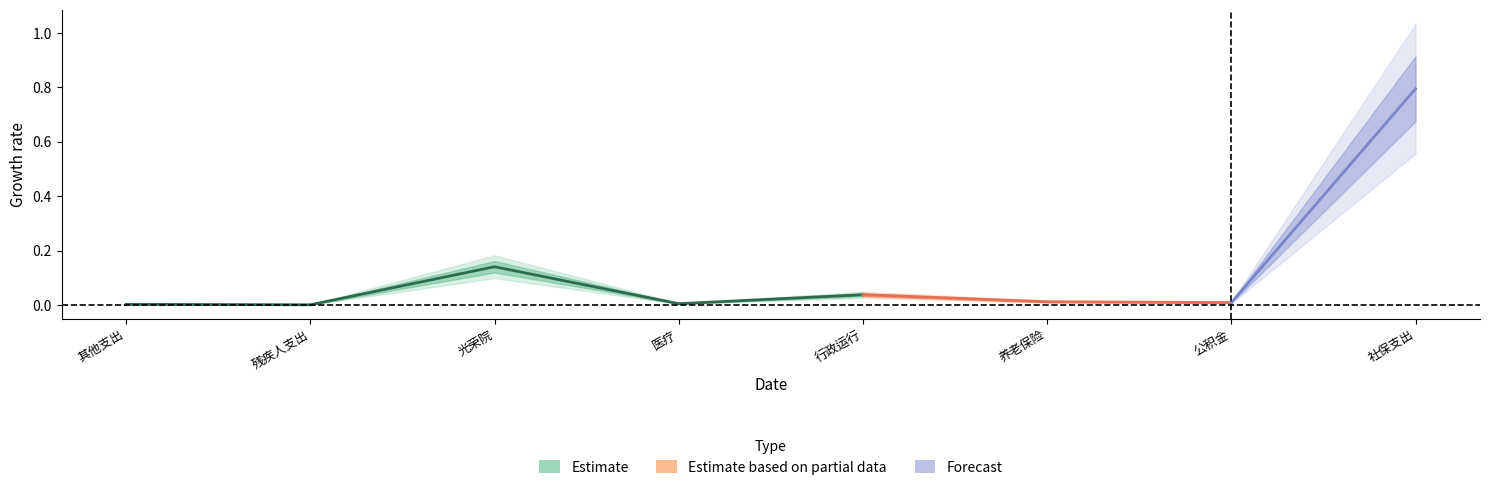

The value at 医疗 is 0.0. True or false?

False